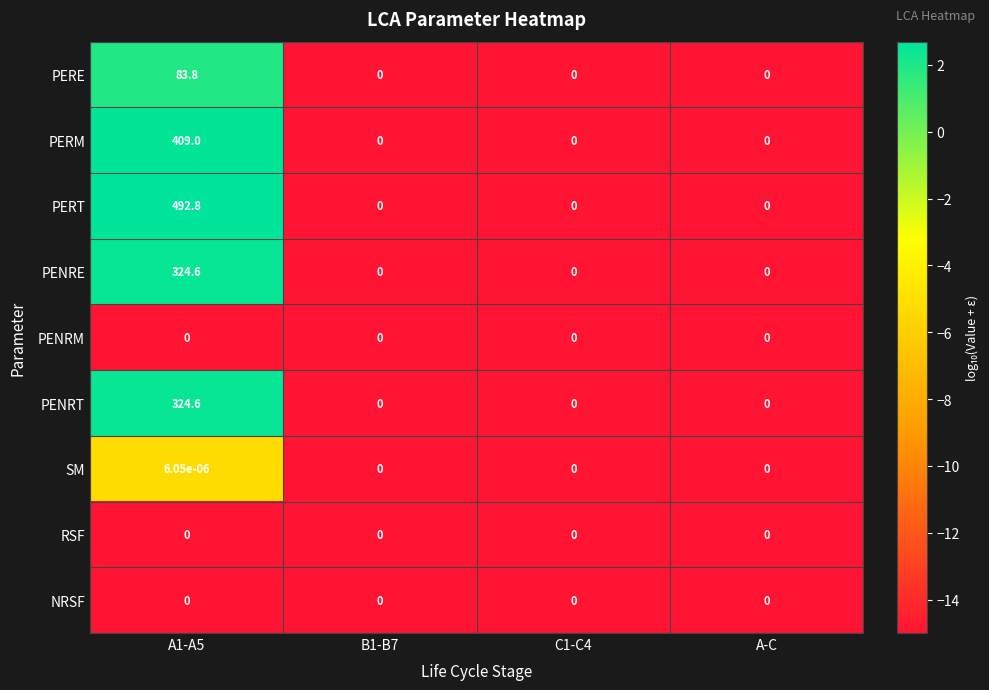

How many series are shown in this chart?

9